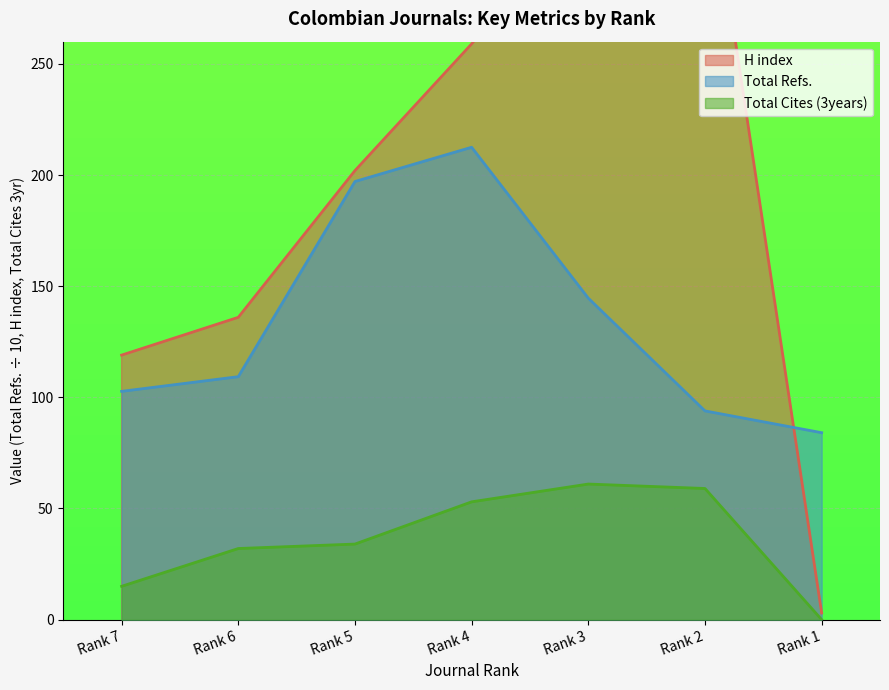

Reading left to right, extract all data points from this chart.

H index: 119.0	136.0	202.0	259.0	325.0	351.0	3.0
Total Refs.: 102.7	109.3	197.1	212.5	144.6	93.9	84.1
Total Cites (3years): 15.0	32.0	34.0	53.0	61.0	59.0	0.0